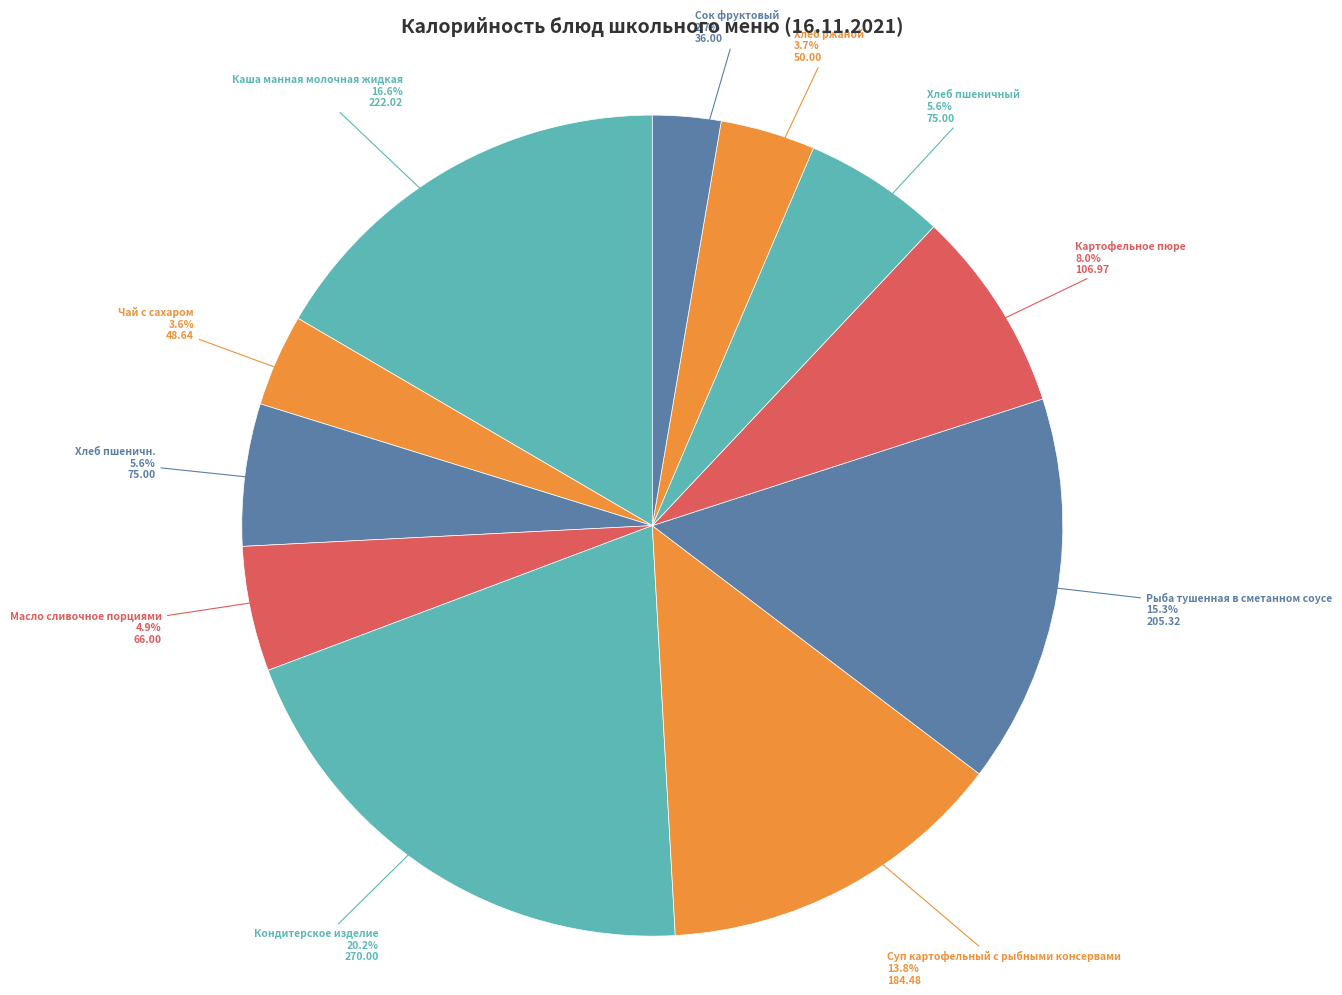

Is there a majority slice in this chart?

No